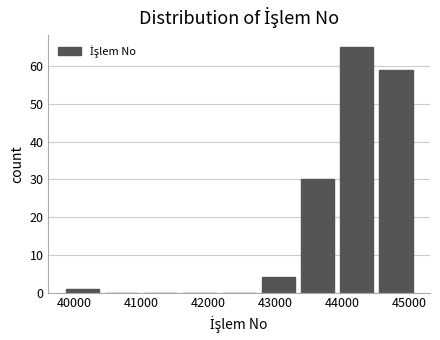

Which range on the x-axis has the tallest bar?

43900 to 44500